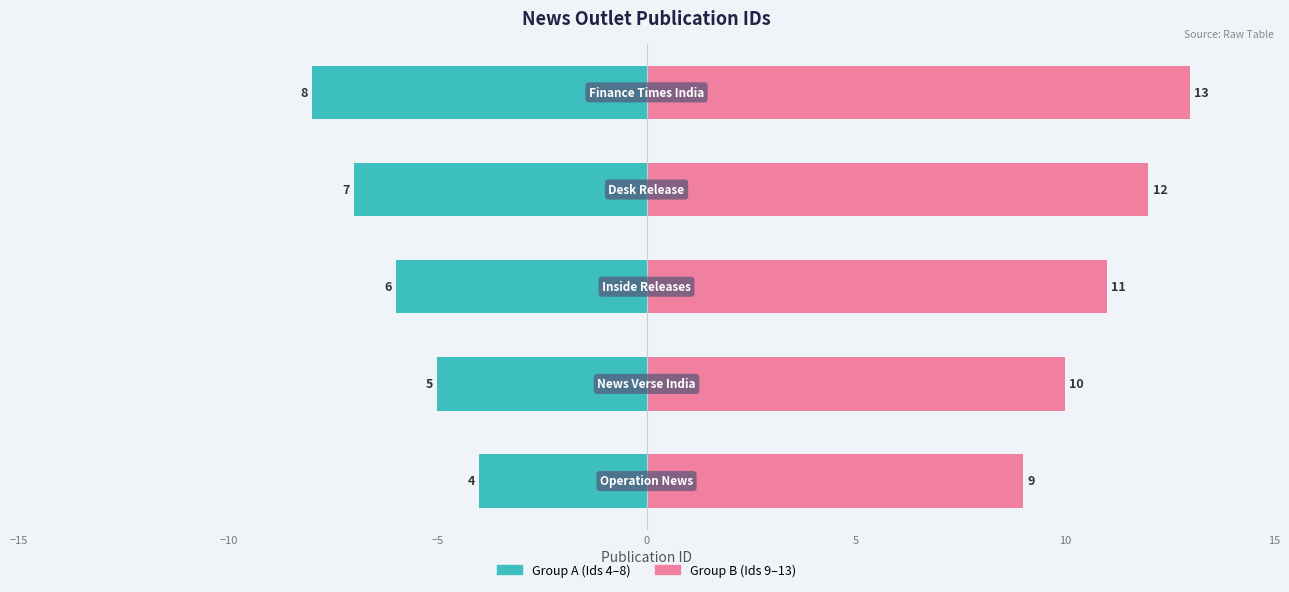

At −5, list the series in order from largest to smallest.

Group B (Ids 9–13), Group A (Ids 4–8)